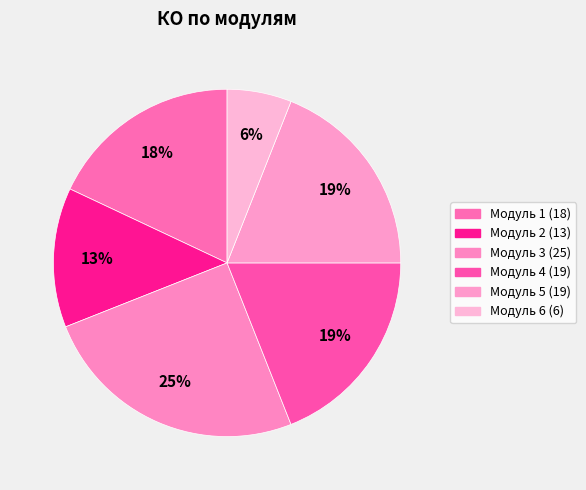

True or false: Модуль 6 accounts for 6% of the total.

True